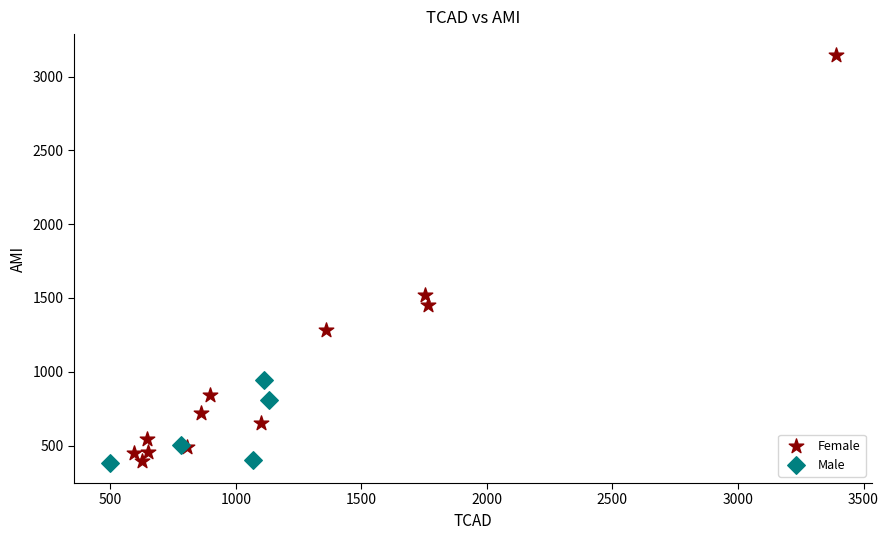

What are all the series names shown in the legend?

Female, Male